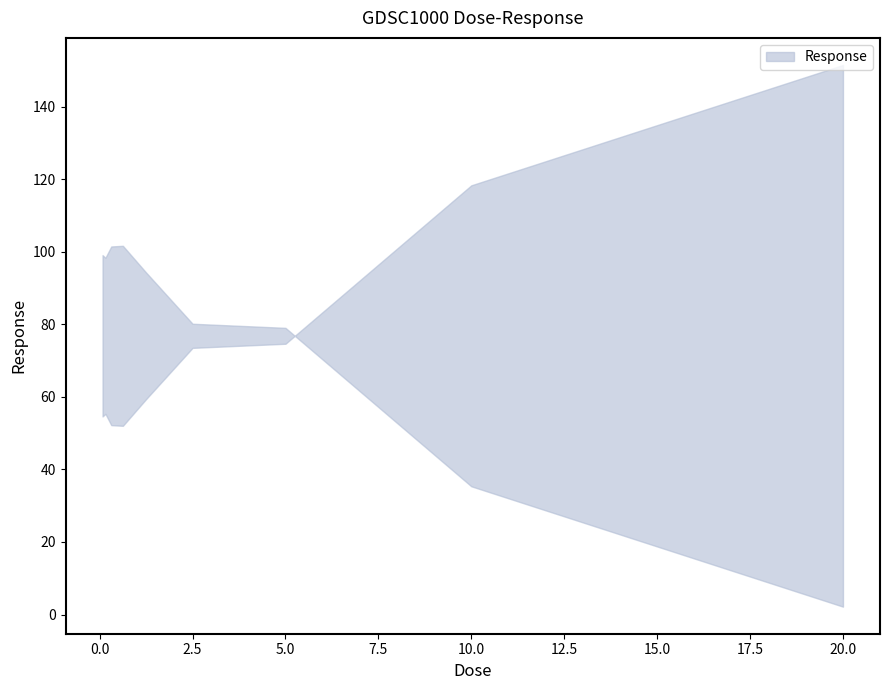

At which category does the data reach its first local valley?

0.15625